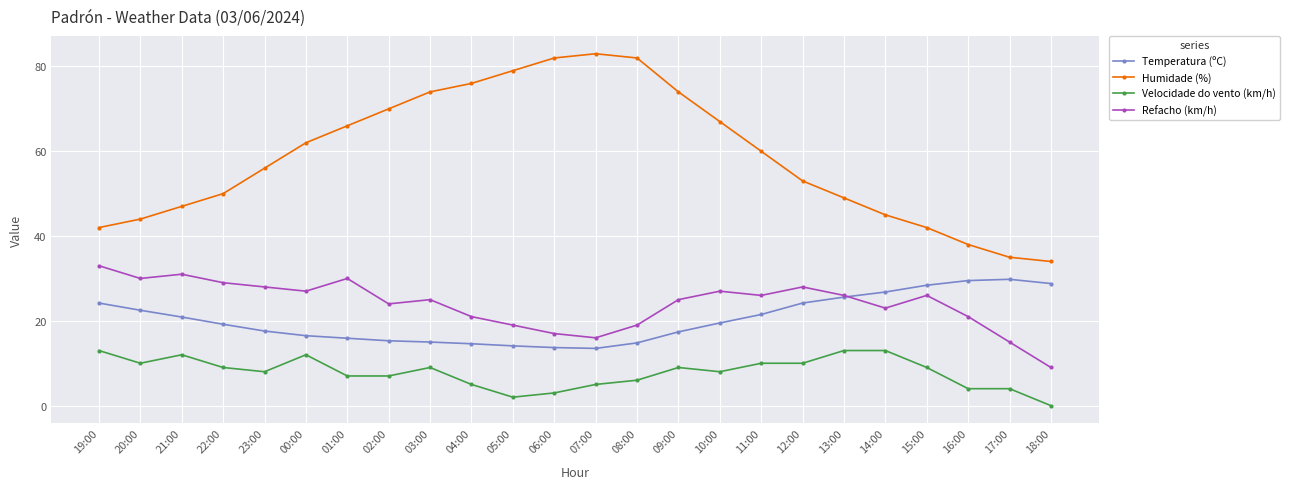

Which series has the largest range (max minus min)?

Humidade (%)